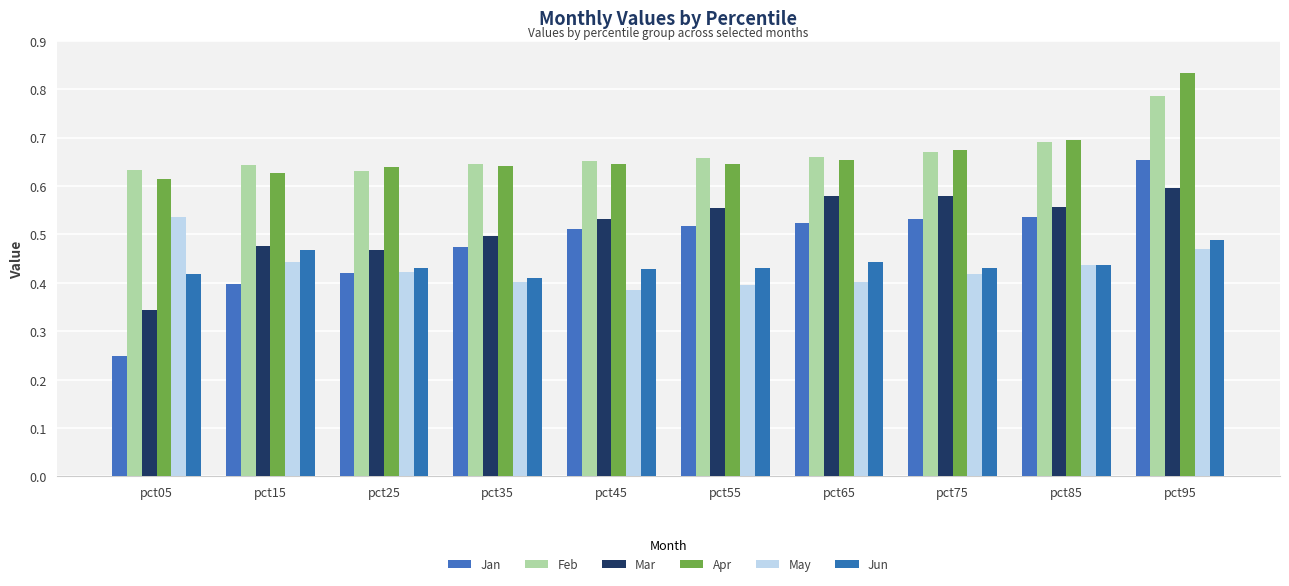

List the labels in order of Feb value, smallest first.

pct25, pct05, pct15, pct35, pct45, pct55, pct65, pct75, pct85, pct95